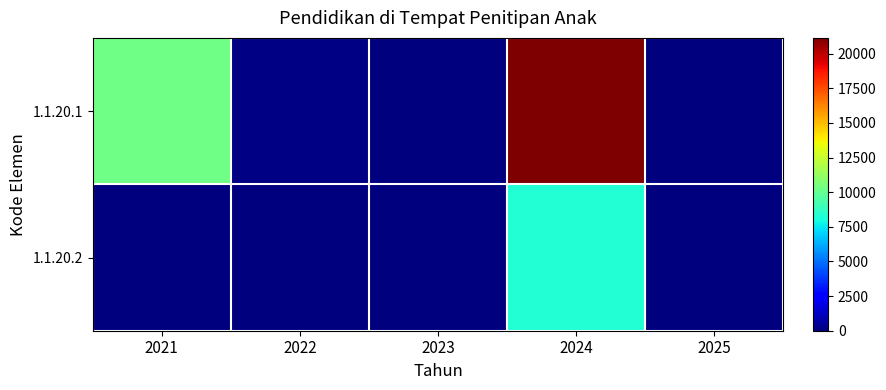

At which category is the sum across all series the highest?

2024